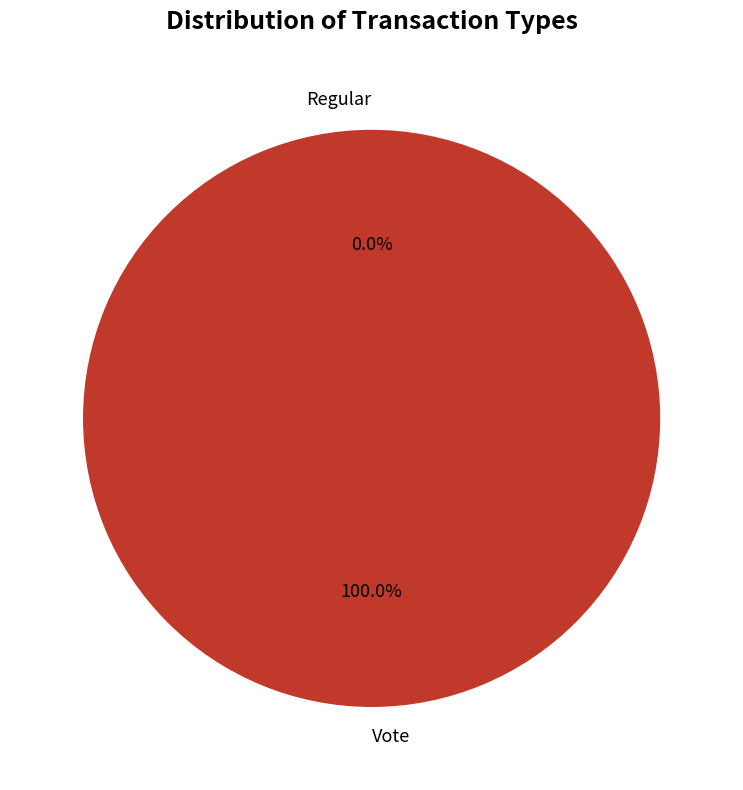

Count the number of slices in the pie.

2